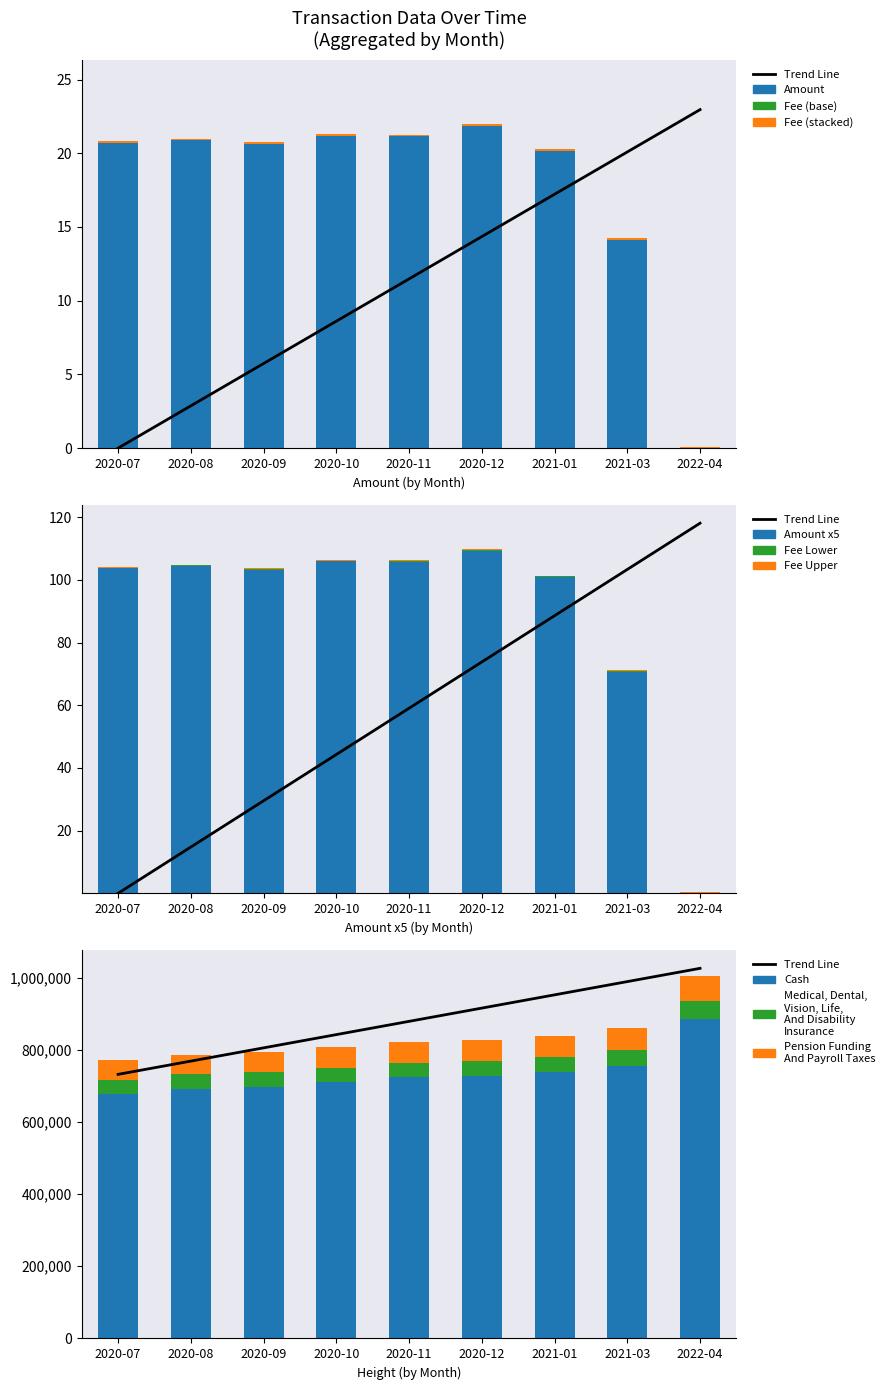

Are the bars horizontal?

No